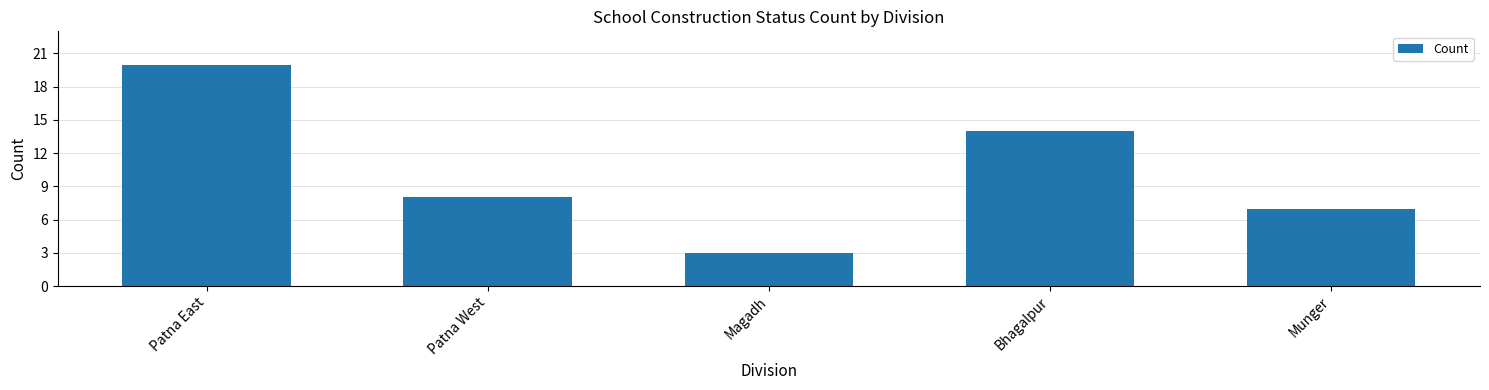

What is the change in value from Patna West to Magadh?

-5